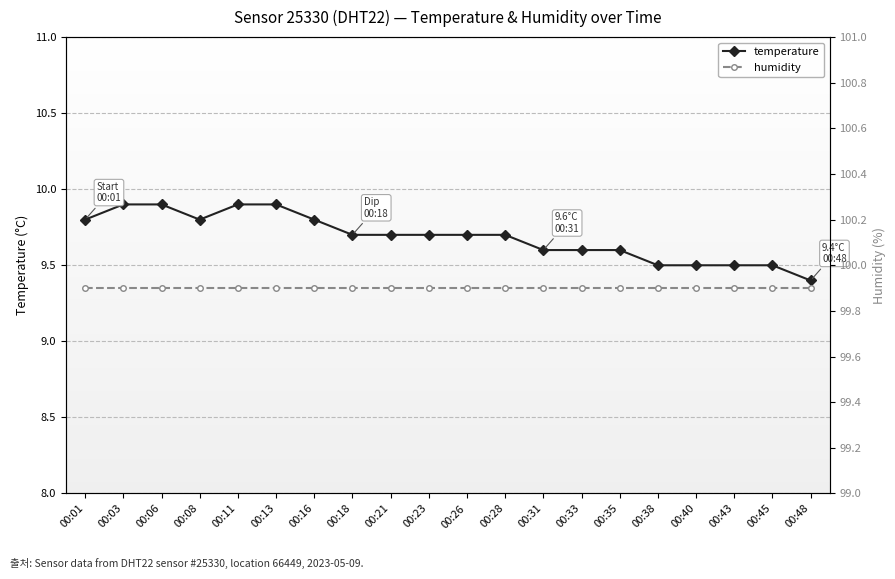

At which category is the sum across all series the highest?

00:03